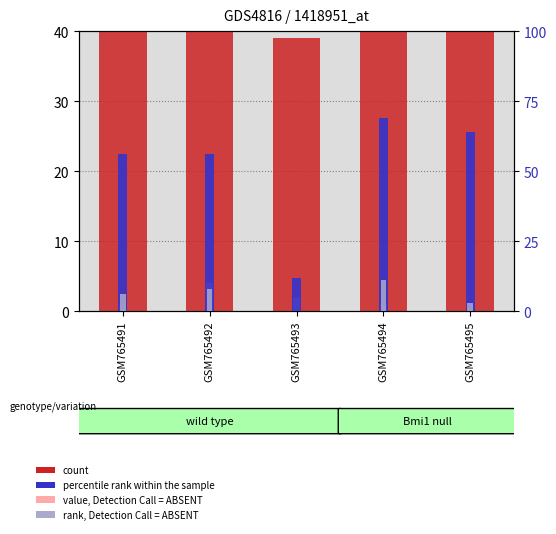

Count the rank, Detection Call = ABSENT values in the range 3 to 8.

3